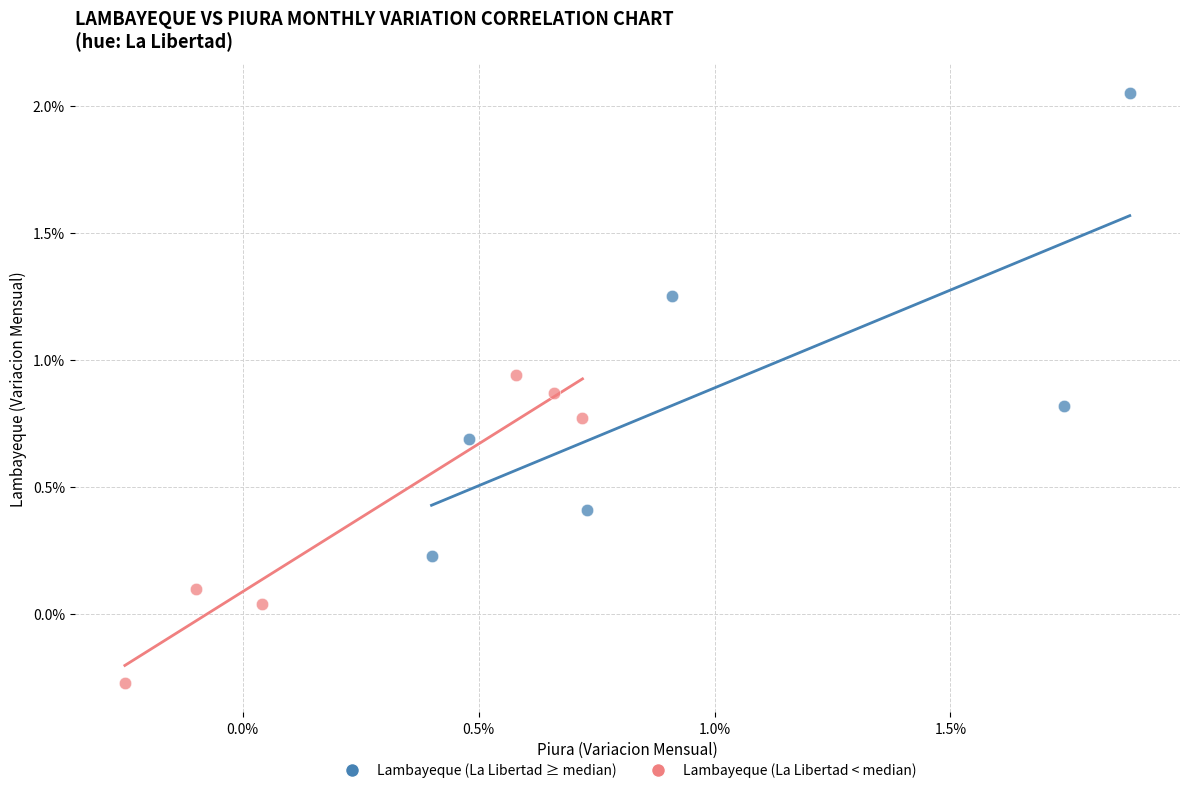

Which series reaches the maximum Y coordinate?

Lambayeque (La Libertad ≥ median)